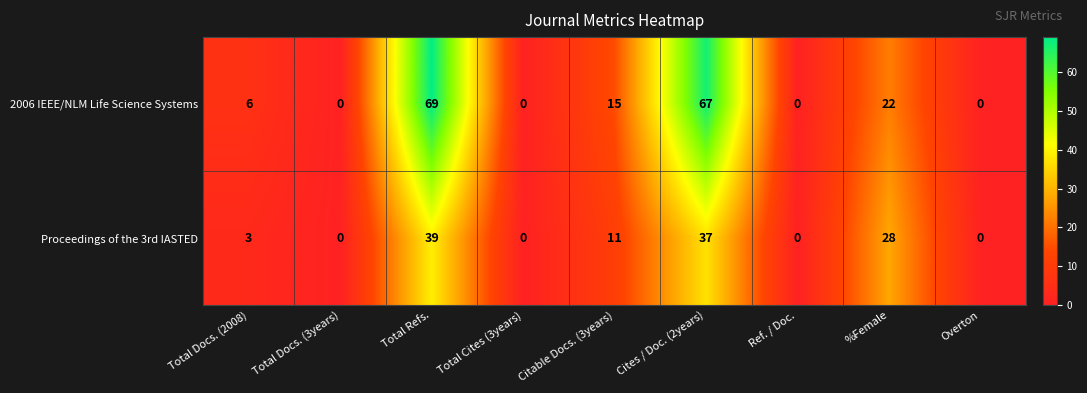

True or false: Proceedings of the 3rd IASTED has a value of 37 at Cites / Doc. (2years).

True